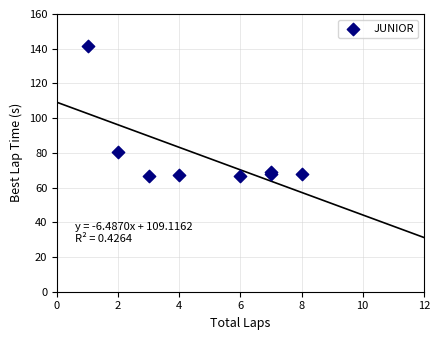

What Y value in the scatter plot is closest to 103?

80.5